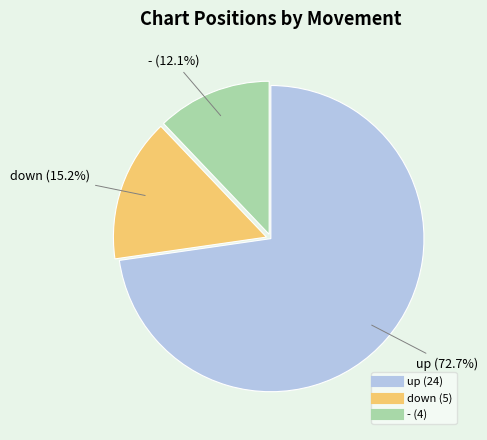

What percentage is NOT represented by up?

27.3%